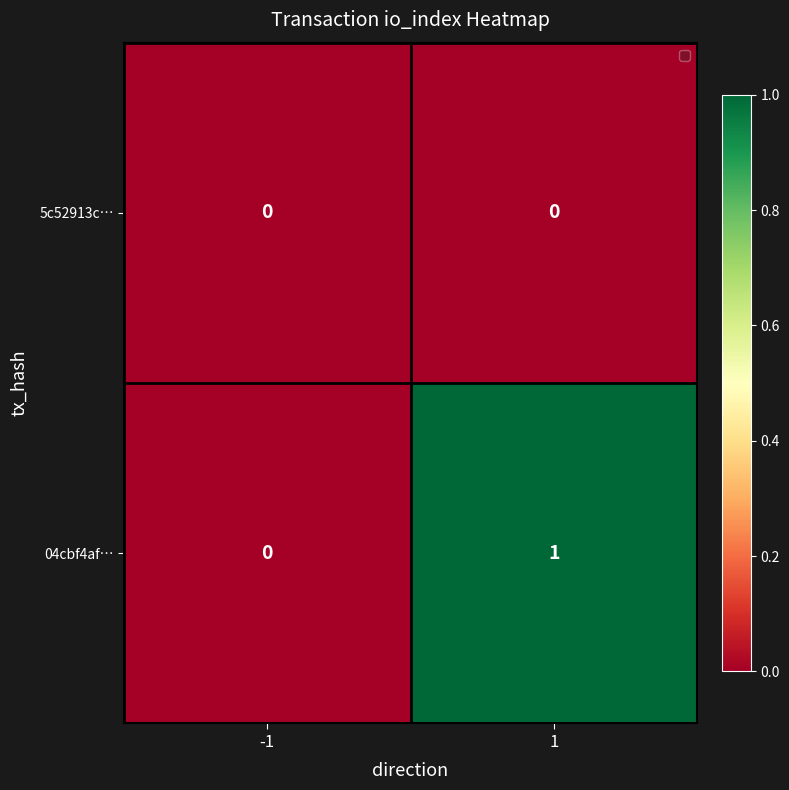

Count the number of categories in the chart.

2